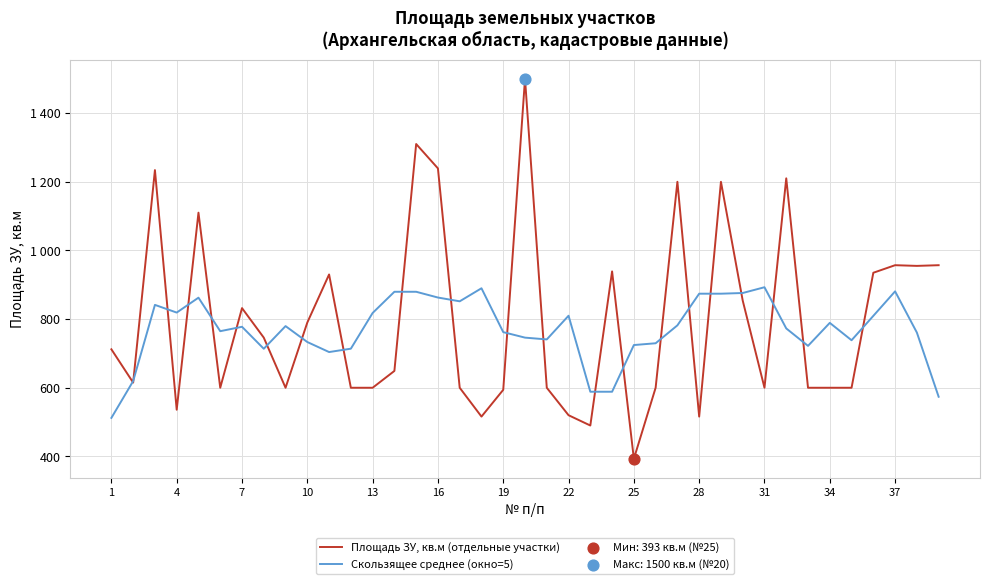

Does the chart have visible grid lines?

Yes